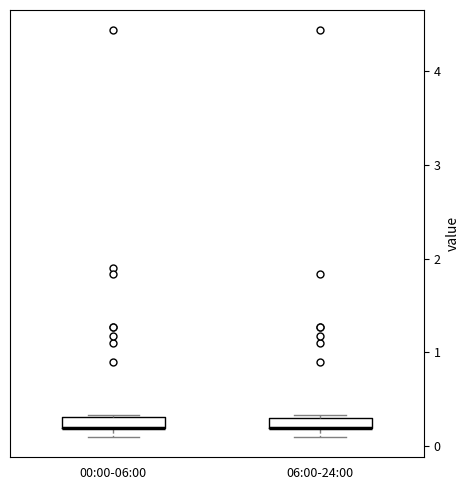

Where is the upper edge of the box for 00:00-06:00 on the y-axis? The values are not printed on the chart, so give them approximately, as read against the axis.

0.3